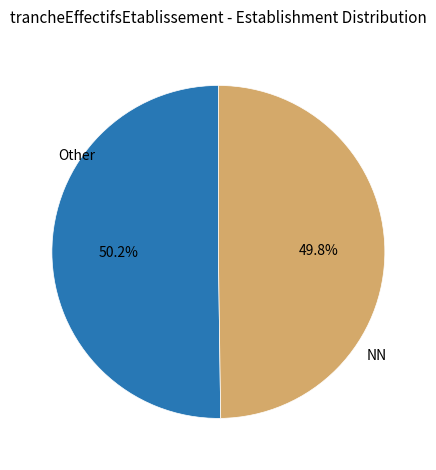

Is there any slice that represents more than half of the pie?

Yes